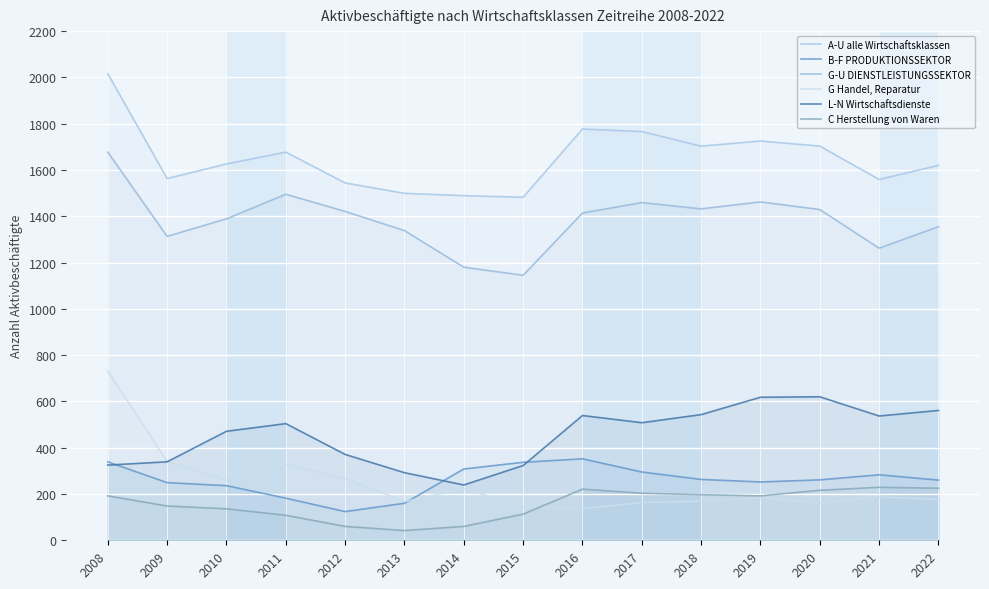

How many times do C Herstellung von Waren and G Handel, Reparatur cross each other?

1